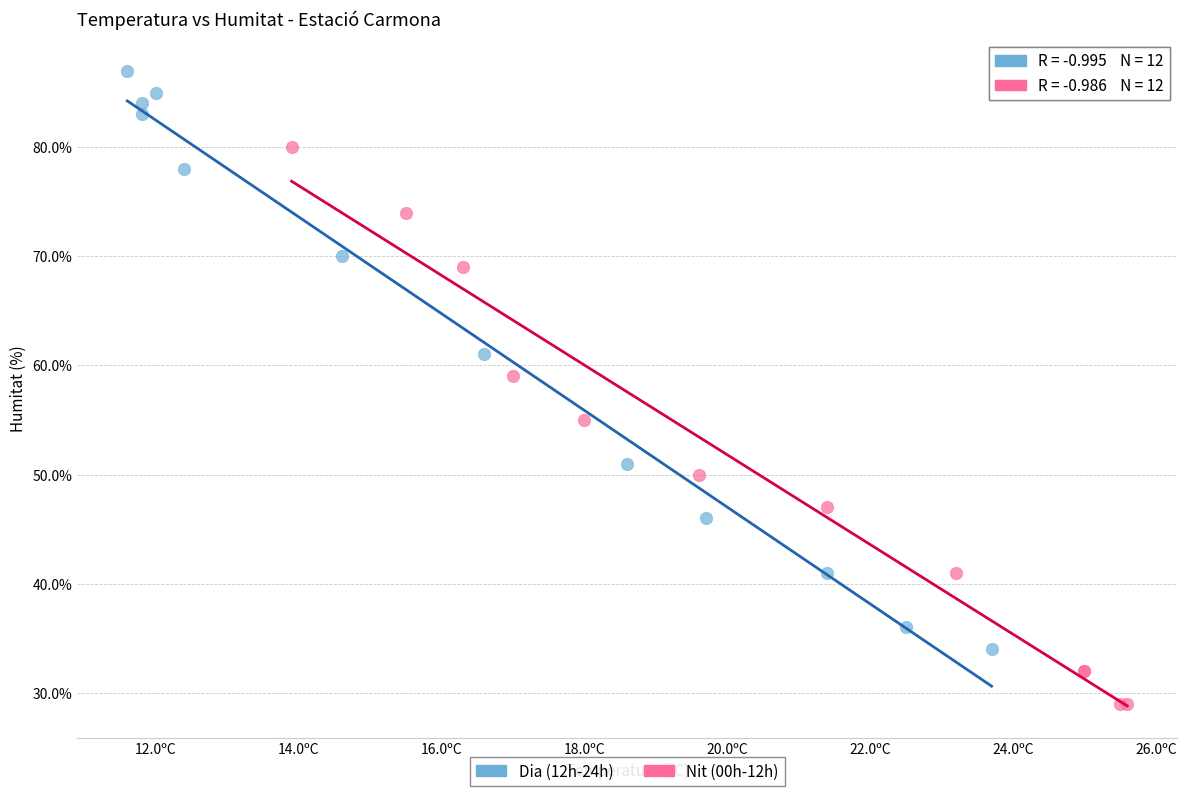

Which series contains the lowest Y value?

Nit (00h-12h)